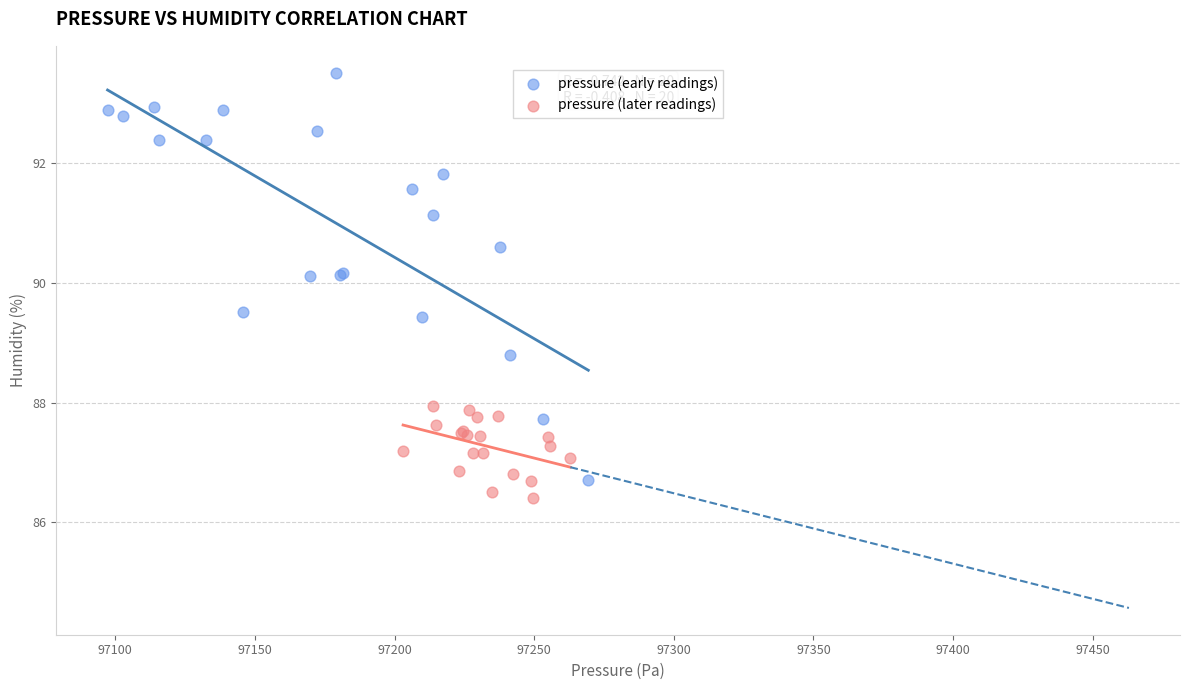

Which series reaches the maximum Y coordinate?

pressure (early readings)